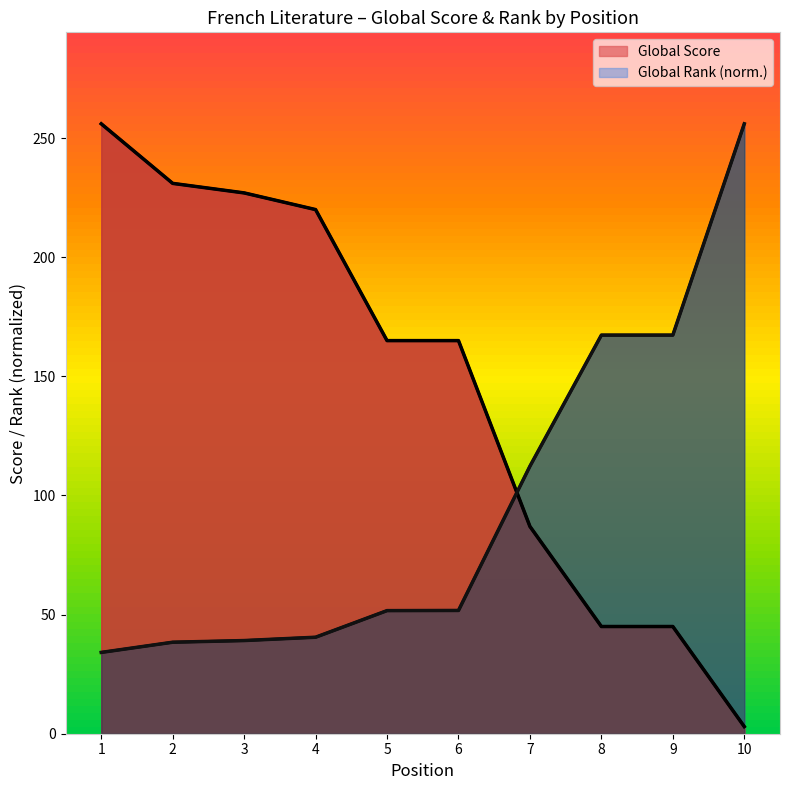

Which category has the highest value across all series?

1